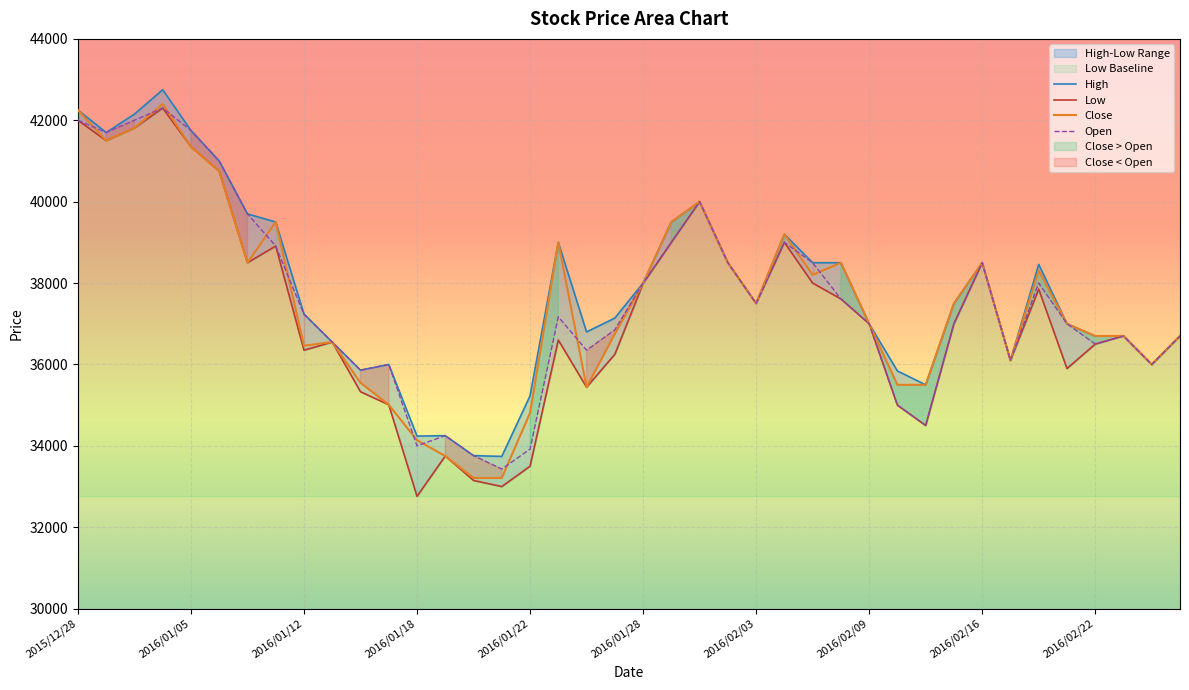

In Low, how many points are higher than both neighbors (excluding endpoints)?

10